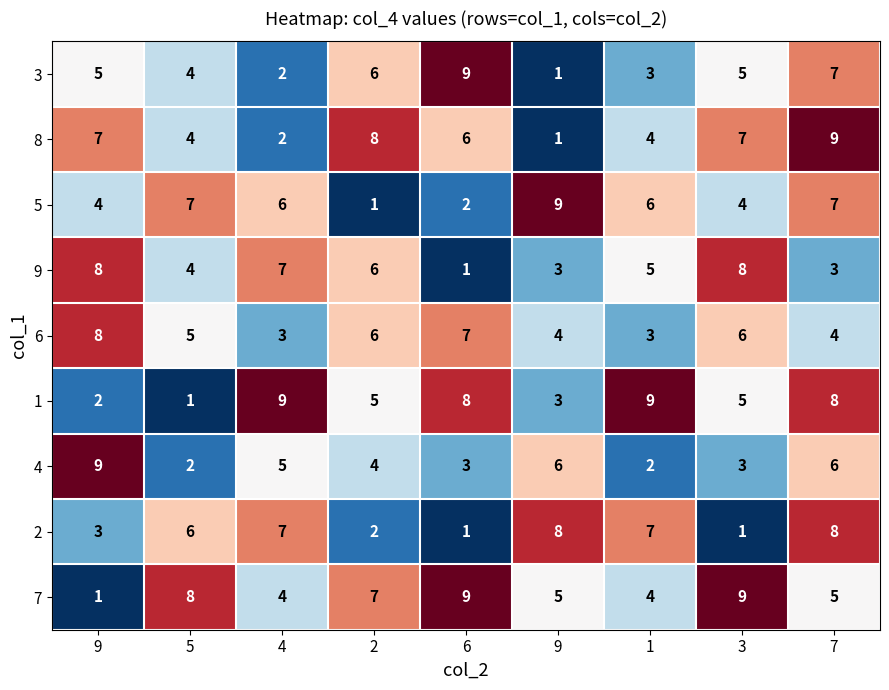

How many data points in 5 are less than 6?

4